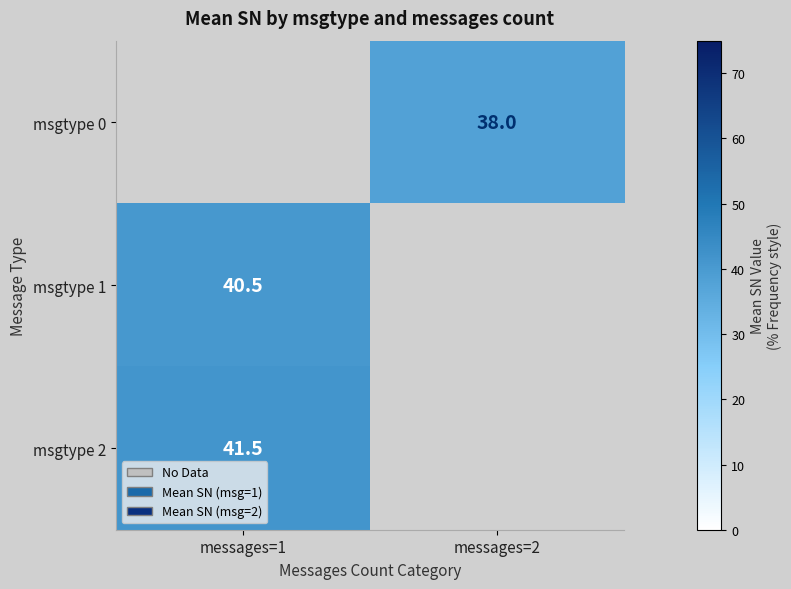

Count the number of categories in the chart.

2